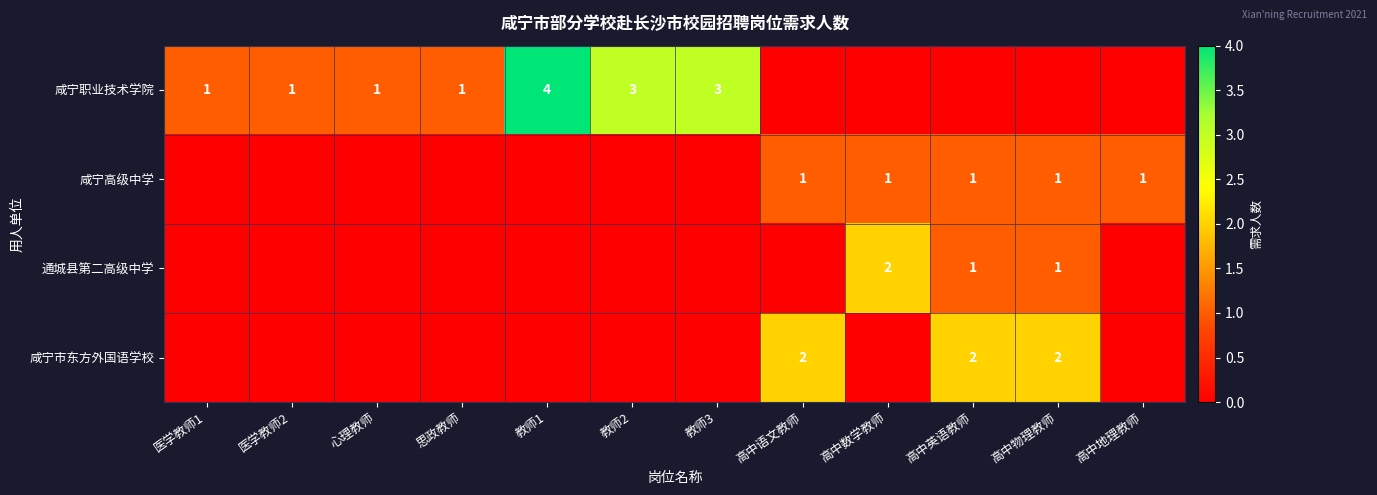

The value of 咸宁市东方外国语学校 at 高中英语教师 is 2. True or false?

True